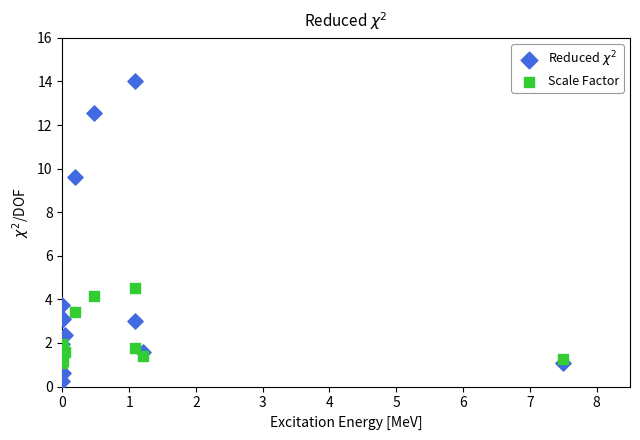

Which series reaches the minimum Y coordinate?

Reduced $\chi^2$